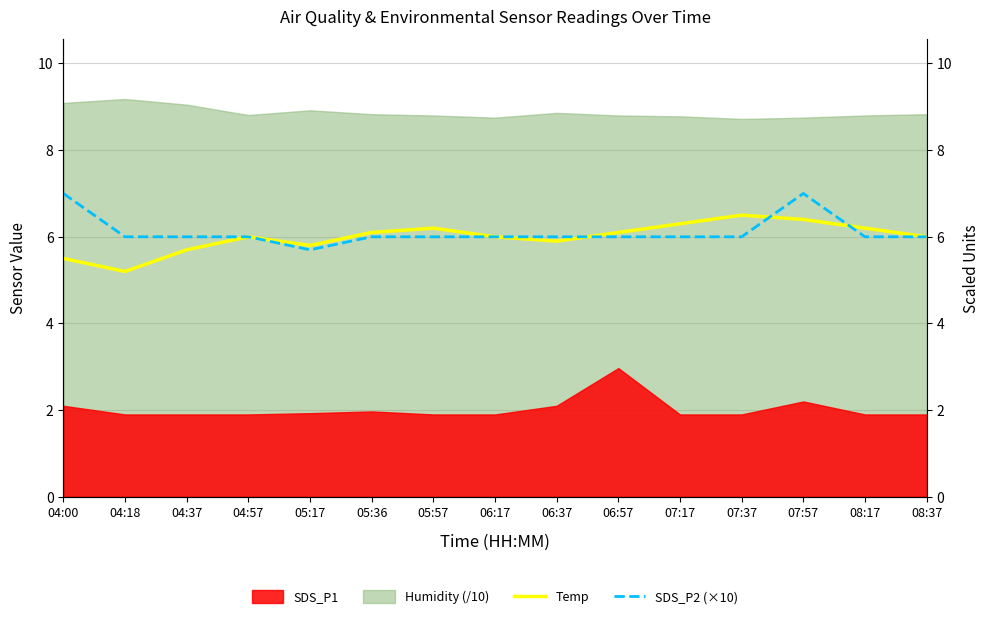

At which category is the sum across all series the highest?

07:57